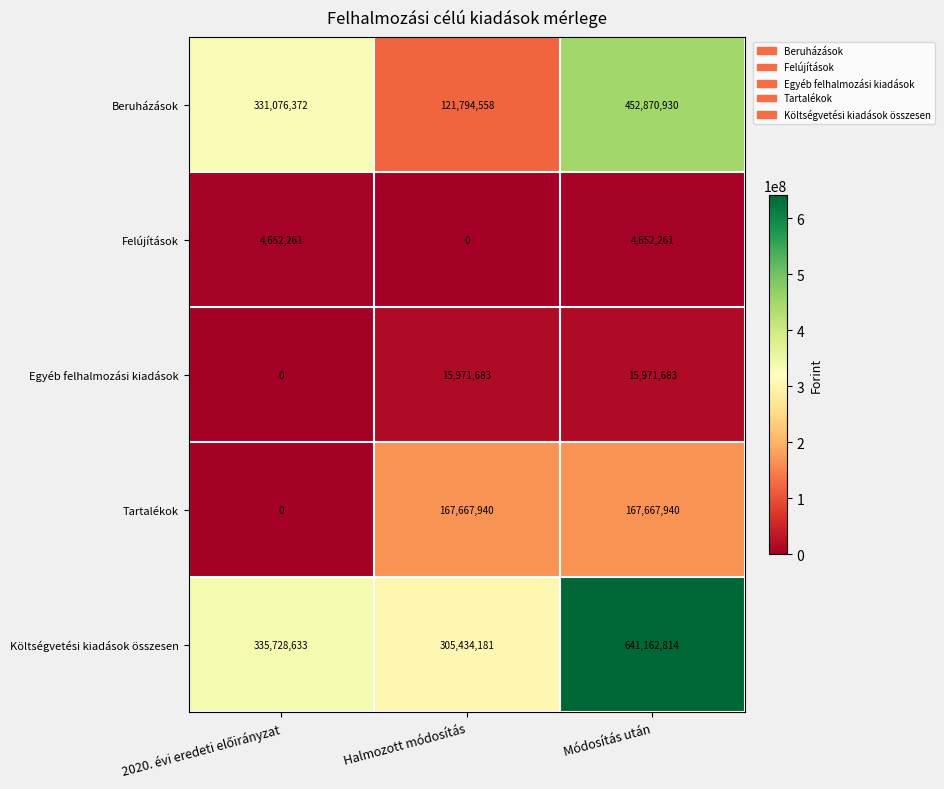

At Halmozott módosítás, list the series in order from smallest to largest.

Felújítások, Egyéb felhalmozási kiadások, Beruházások, Tartalékok, Költségvetési kiadások összesen